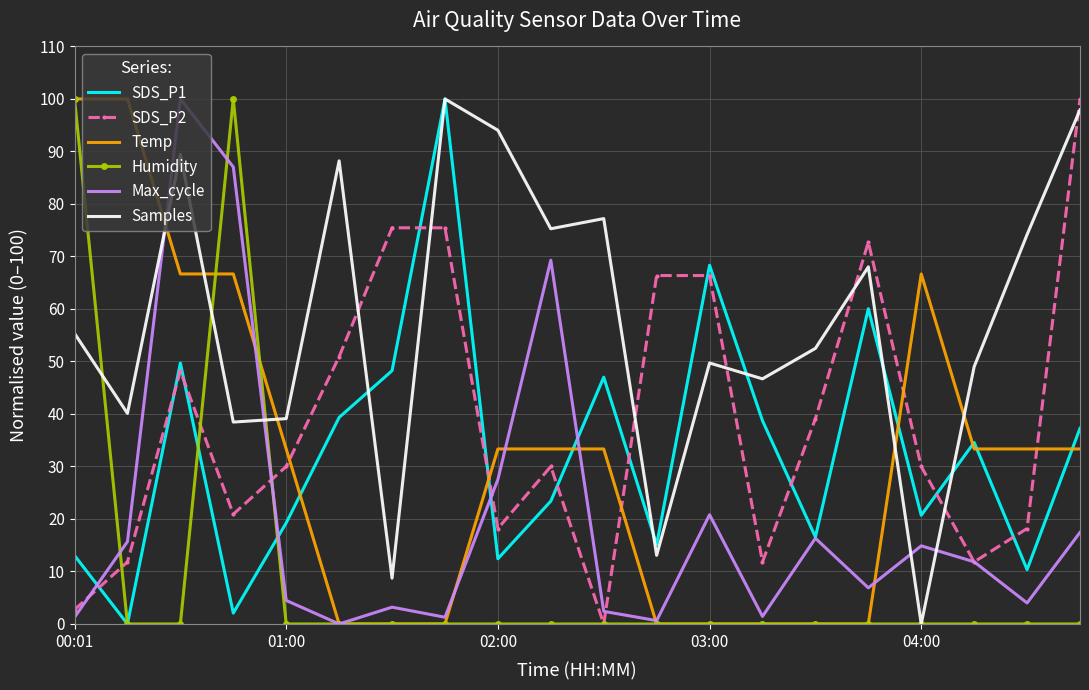

Which series has the largest total across all categories?

Samples